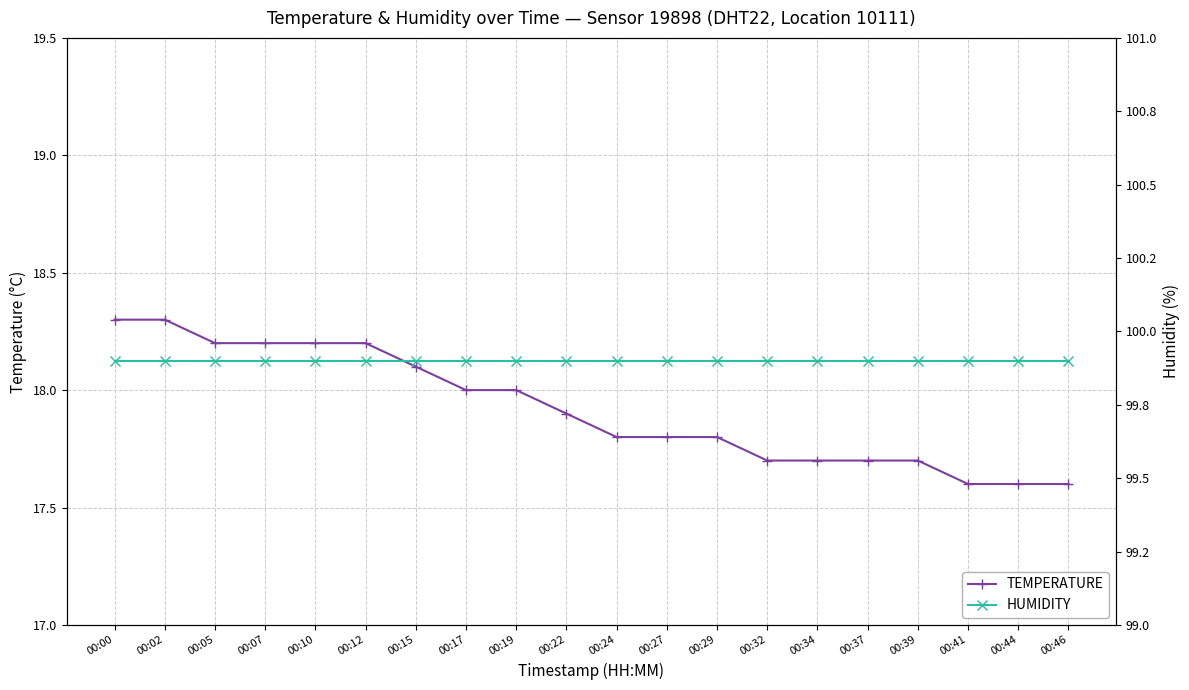

What is the sum of all temperature values?

358.4